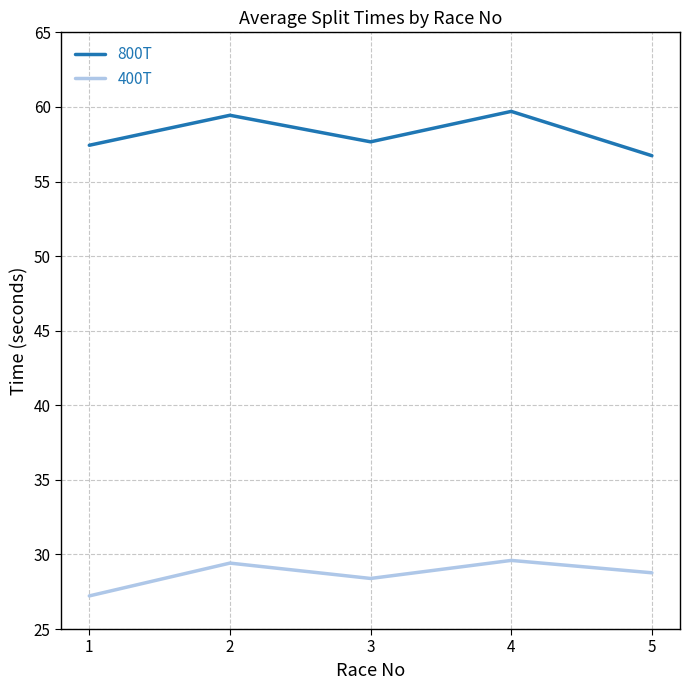

Where is the first local maximum for 800T?

2